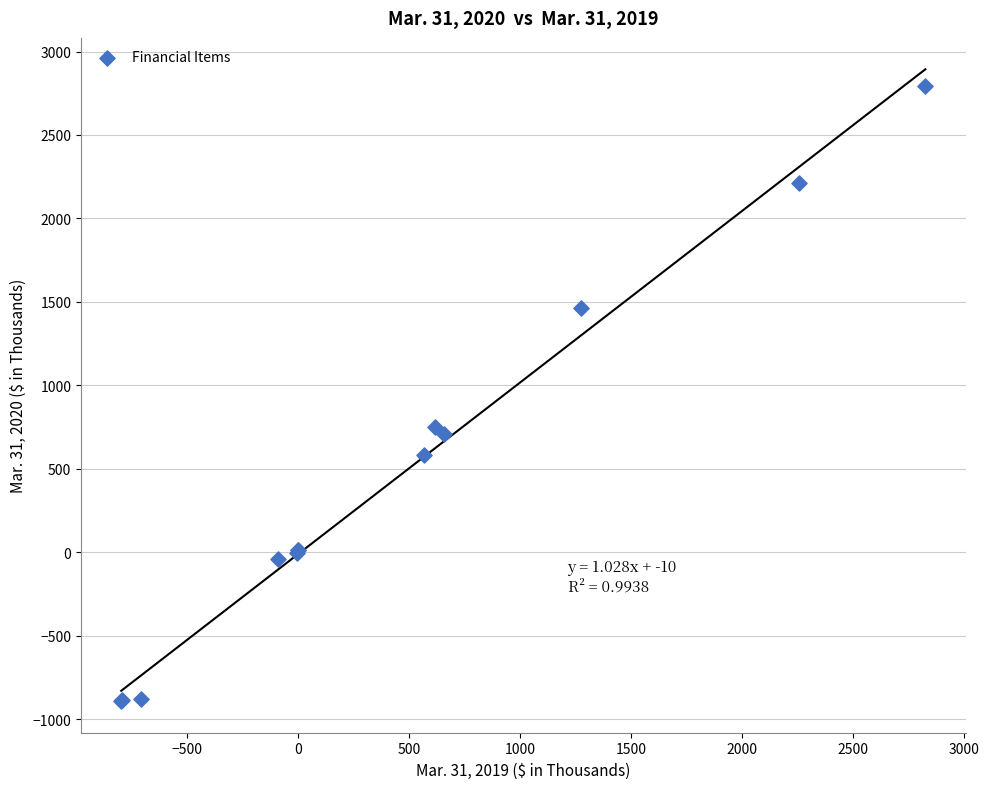

What Y value in the scatter plot is closest to 950?

753